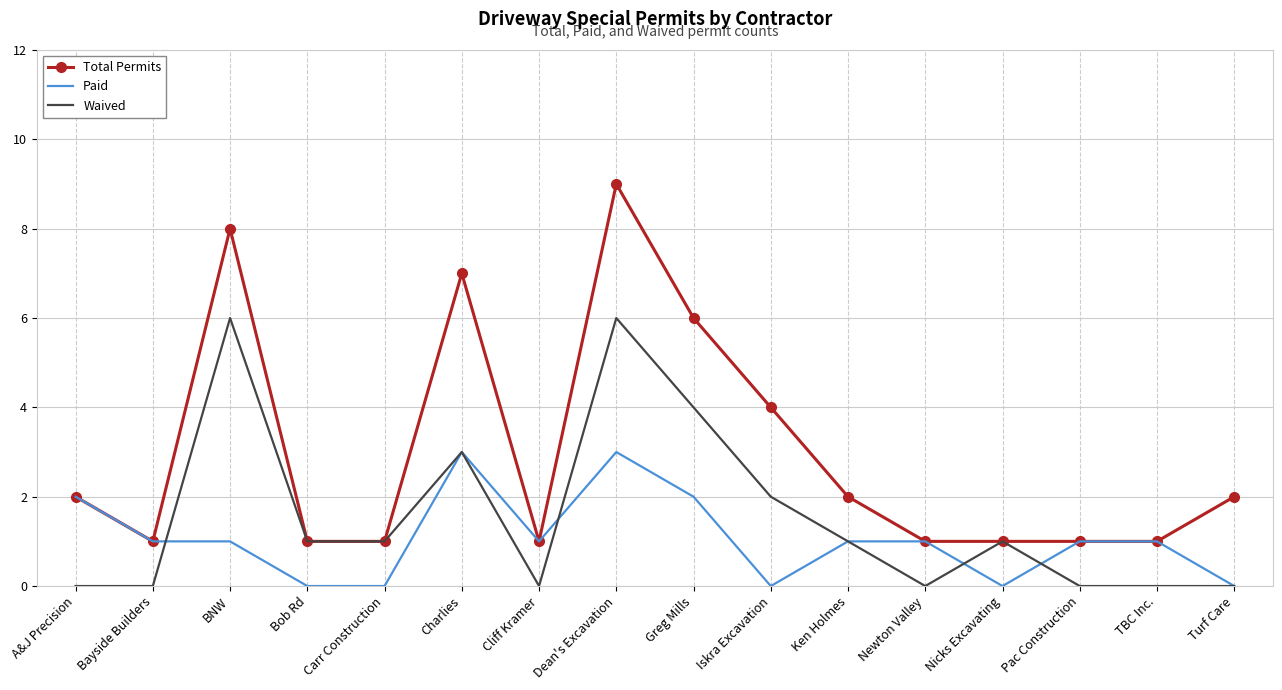

Which label corresponds to the largest value in the chart?

Dean's Excavation